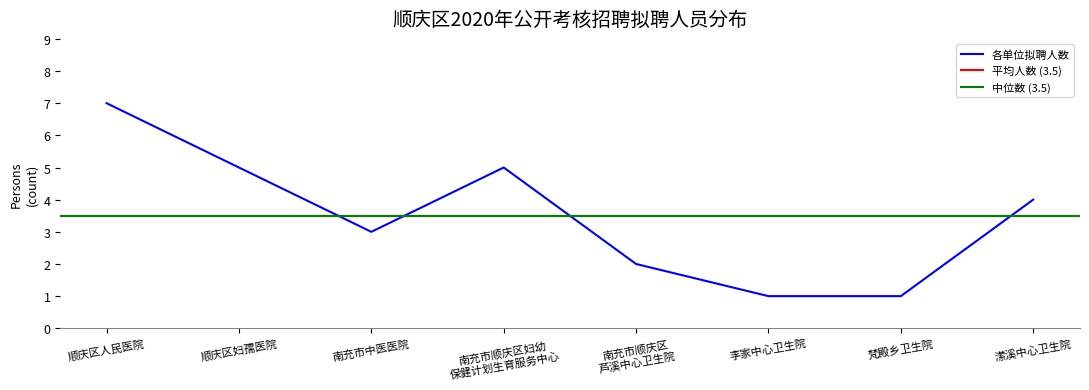

At which label does 各单位拟聘人数 reach its peak?

顺庆区人民医院